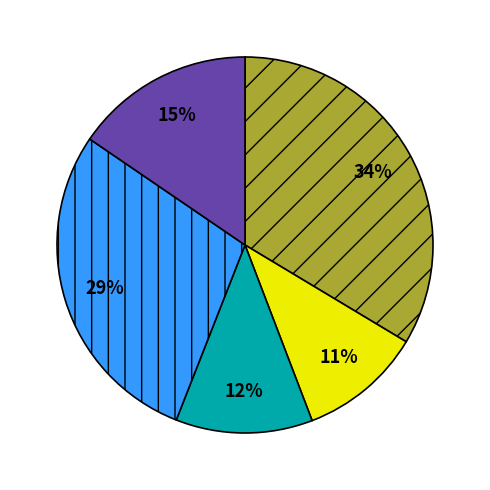

To the nearest percent, what is the average slice percentage?

20%